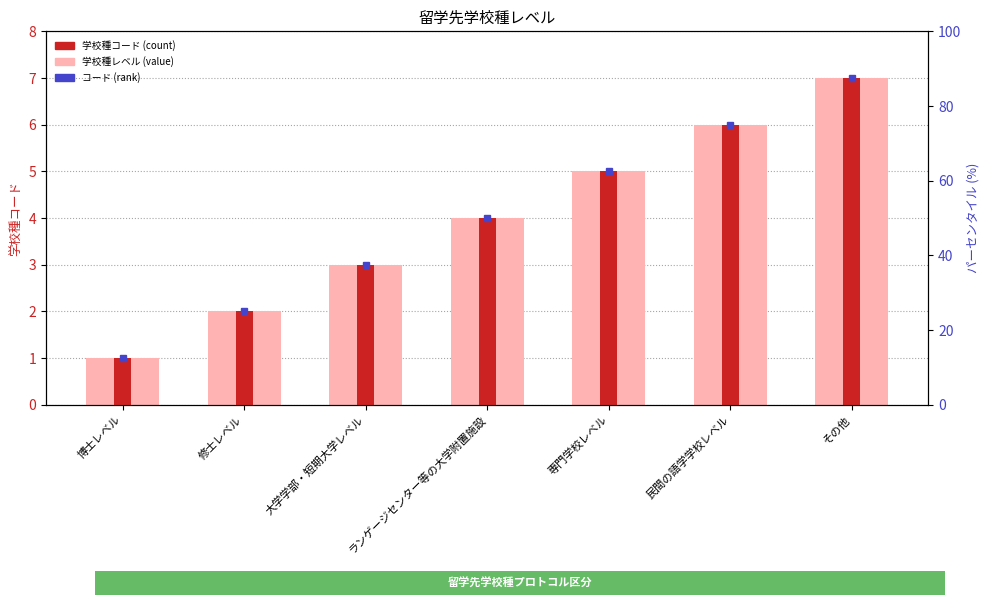

What is the smallest value displayed?

1